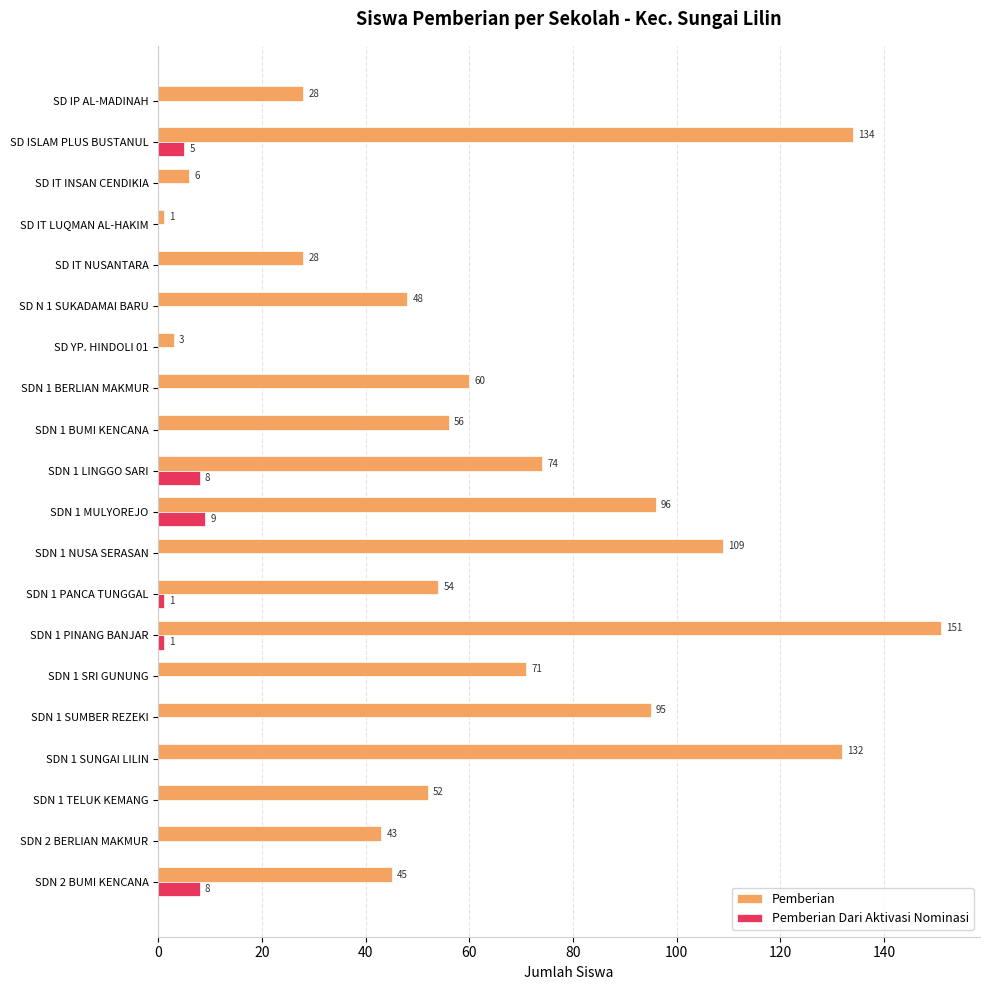

What is the total value across all series at SDN 1 MULYOREJO?

105